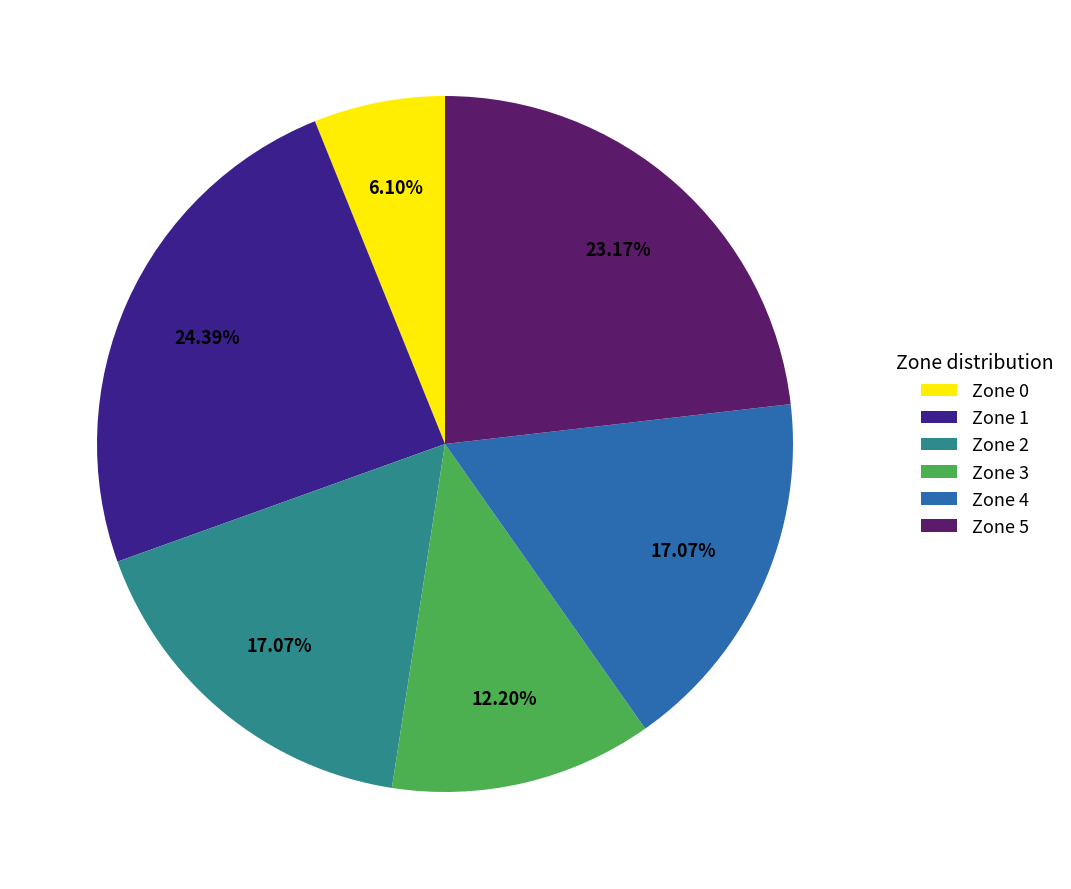

The Zone 1 slice represents 30% of the pie. True or false?

False